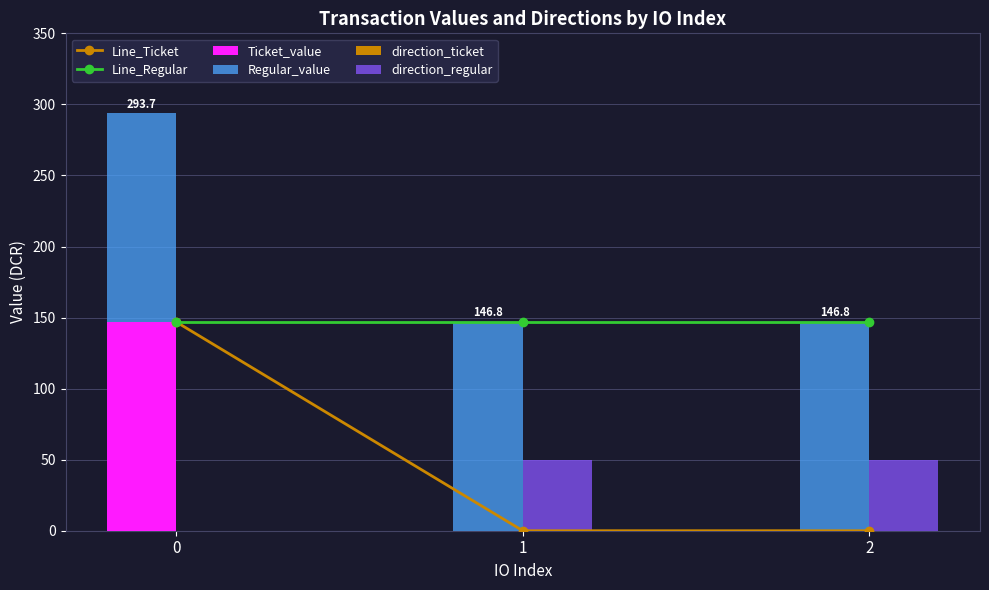

List the series in order of their peak value, highest first.

Line_Ticket, Line_Regular, Ticket_value, Regular_value, direction_regular, direction_ticket